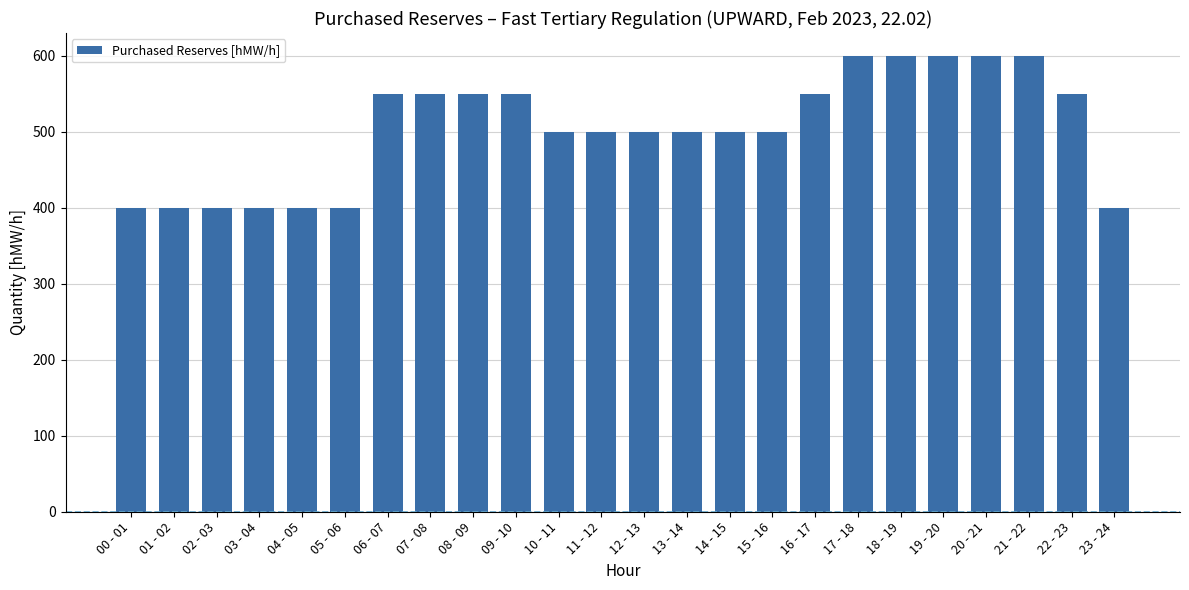

Read the value at 14 - 15.

500